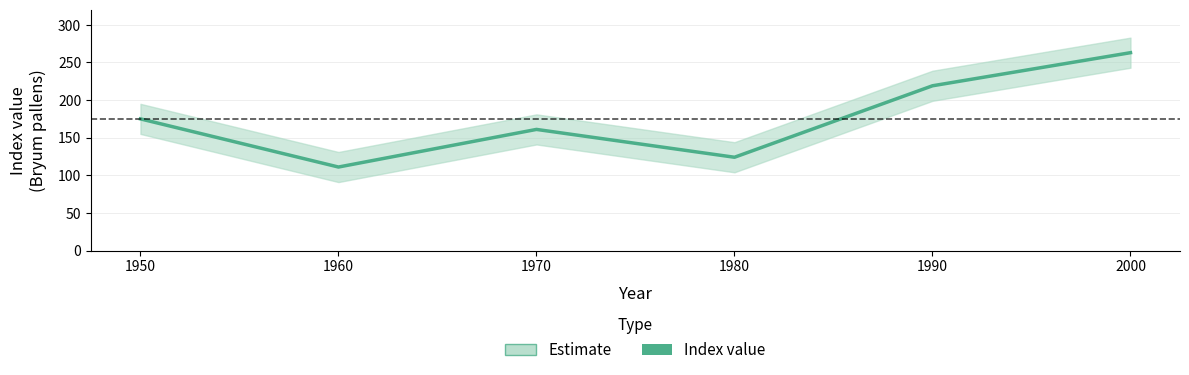

Where is the first local maximum?

1970